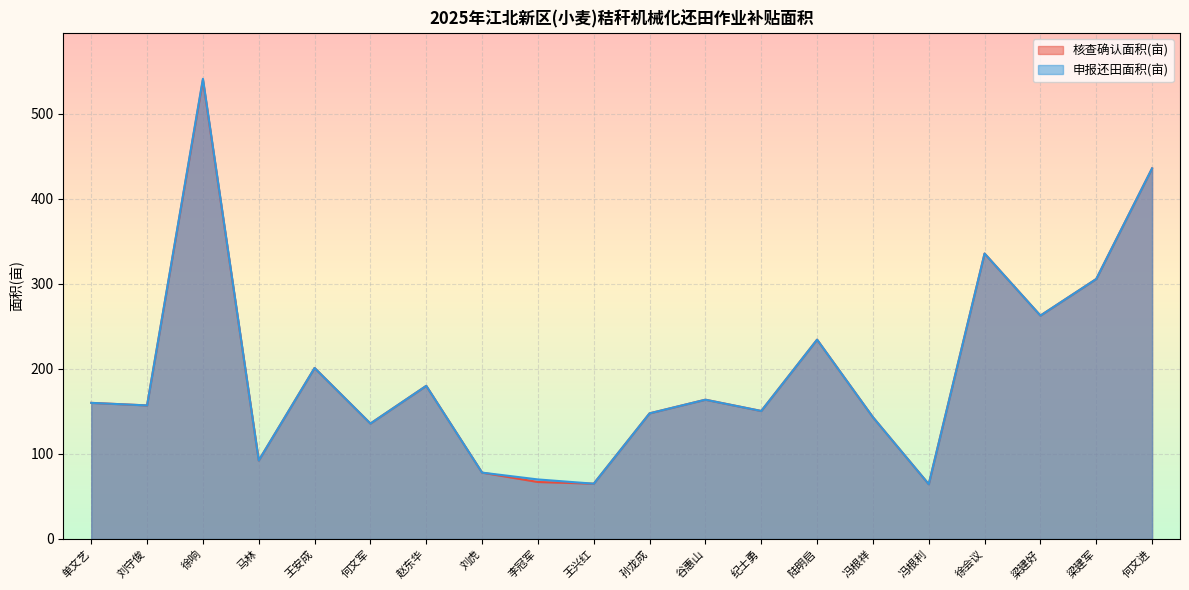

What is the label of the 11th point from the left?

孙龙成